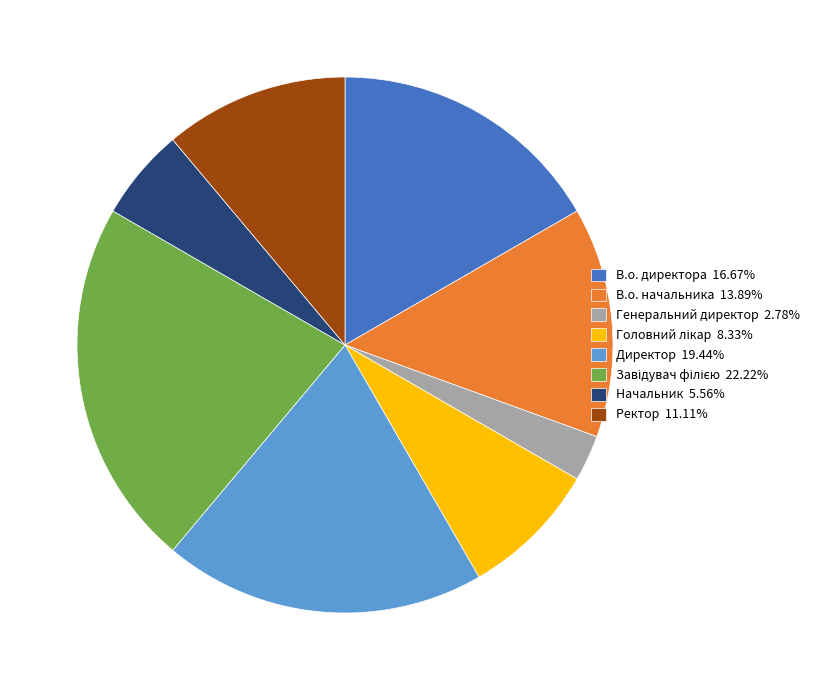

How many slices are in this pie chart?

8